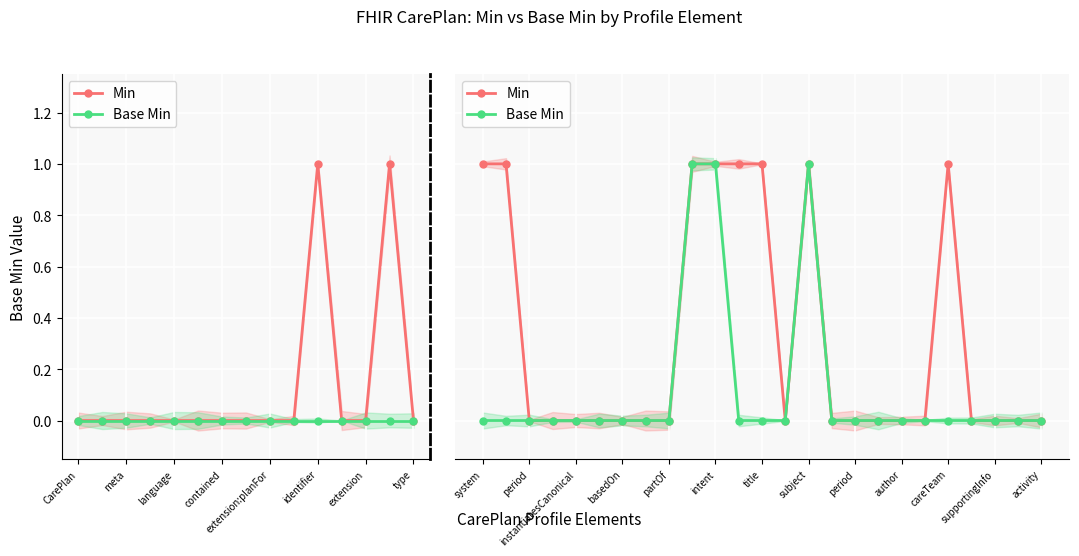

What is the sum of all Min values?

8